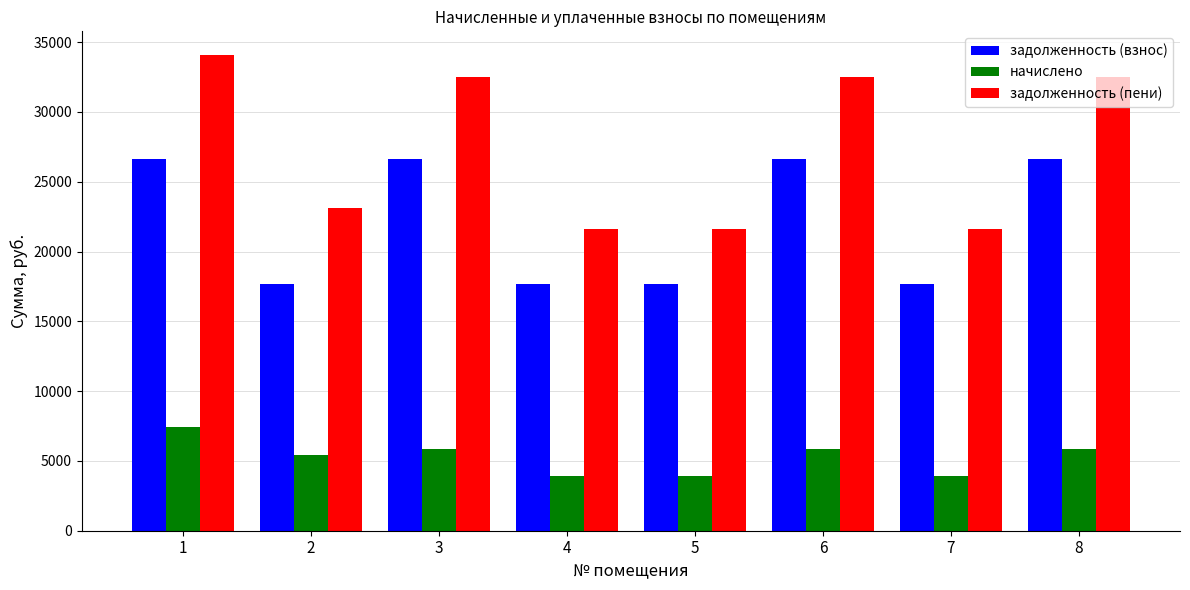

What are all the series names shown in the legend?

задолженность (взнос), начислено, задолженность (пени)